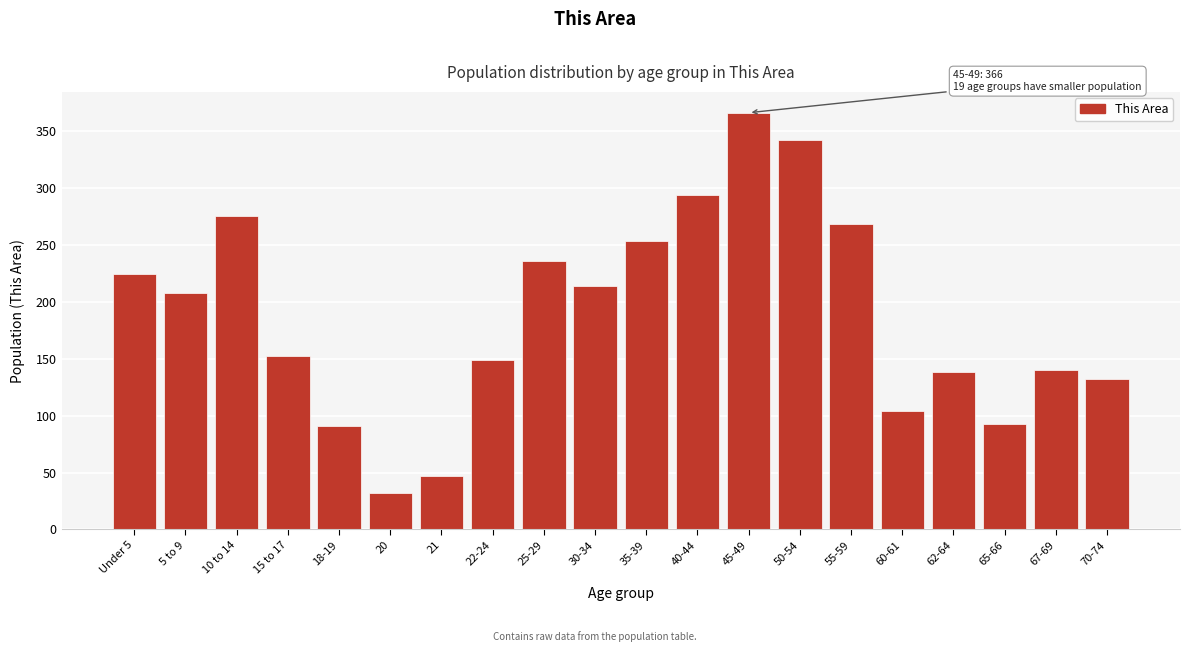

Reading right to left, list all the values displayed in this chart.

70-74=132	67-69=140	65-66=93	62-64=138	60-61=104	55-59=268	50-54=342	45-49=366	40-44=294	35-39=253	30-34=214	25-29=236	22-24=149	21=47	20=32	18-19=91	15 to 17=152	10 to 14=275	5 to 9=208	Under 5=224